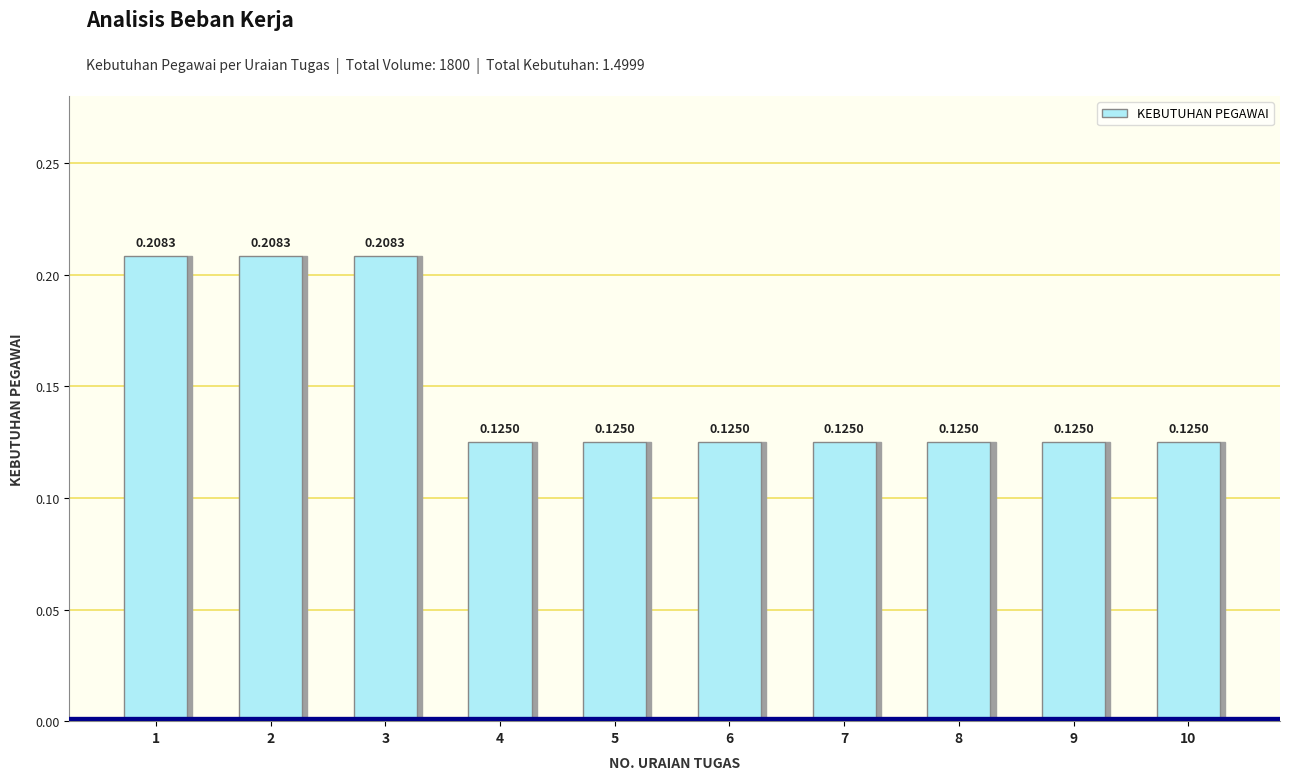

What is the sum of all values?

1.5